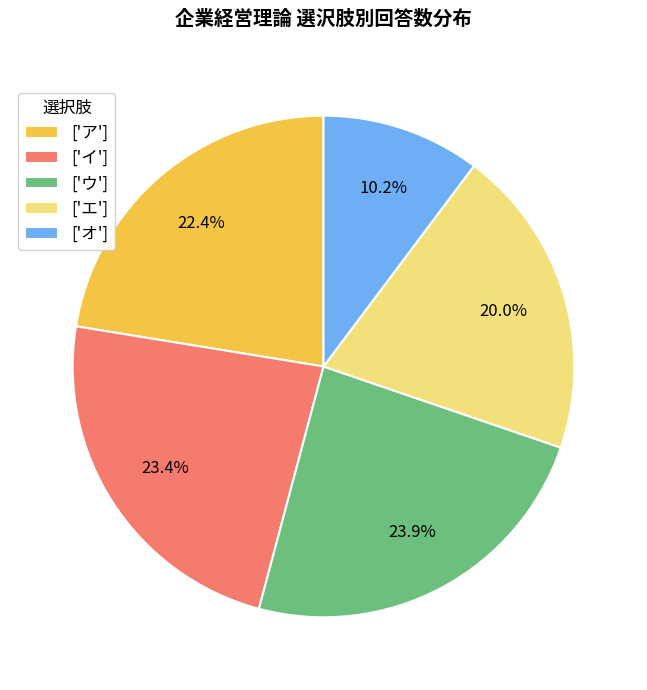

Is ['イ'] the majority of the pie?

No